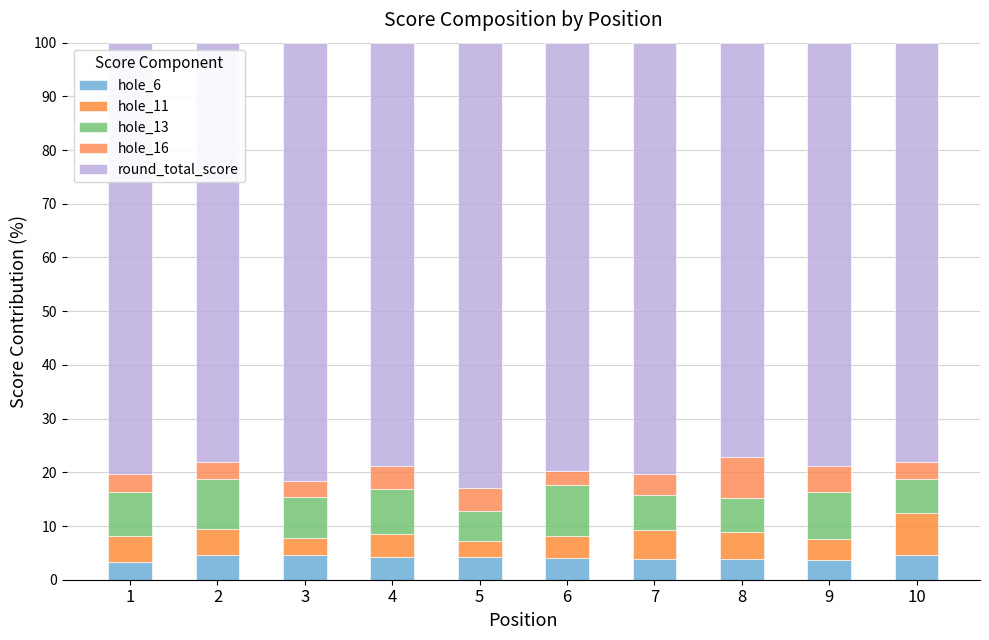

Are the bars grouped side by side (vs. stacked)?

No